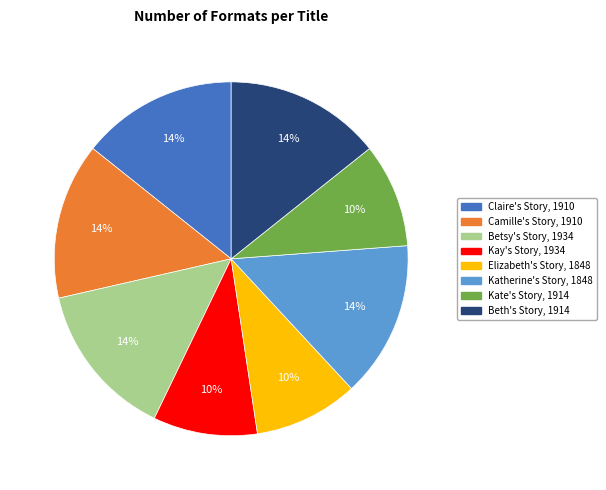

Is it true that Beth's Story, 1914 is 14% of the pie?

True